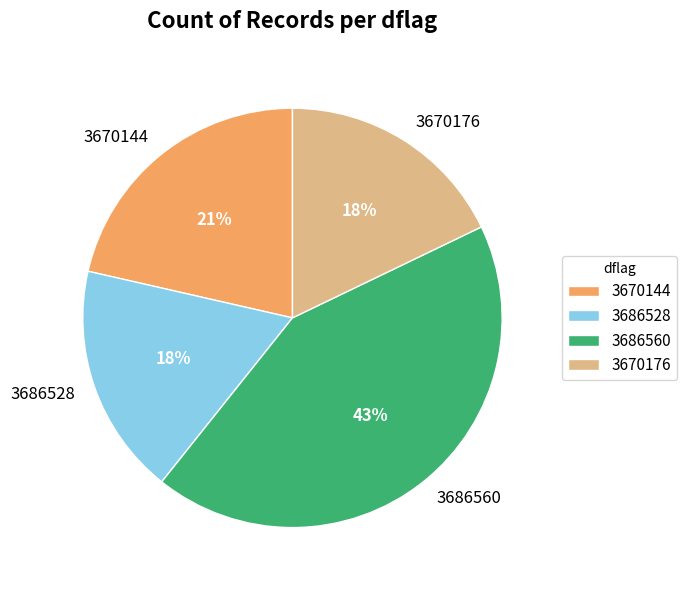

How many slices are in this pie chart?

4